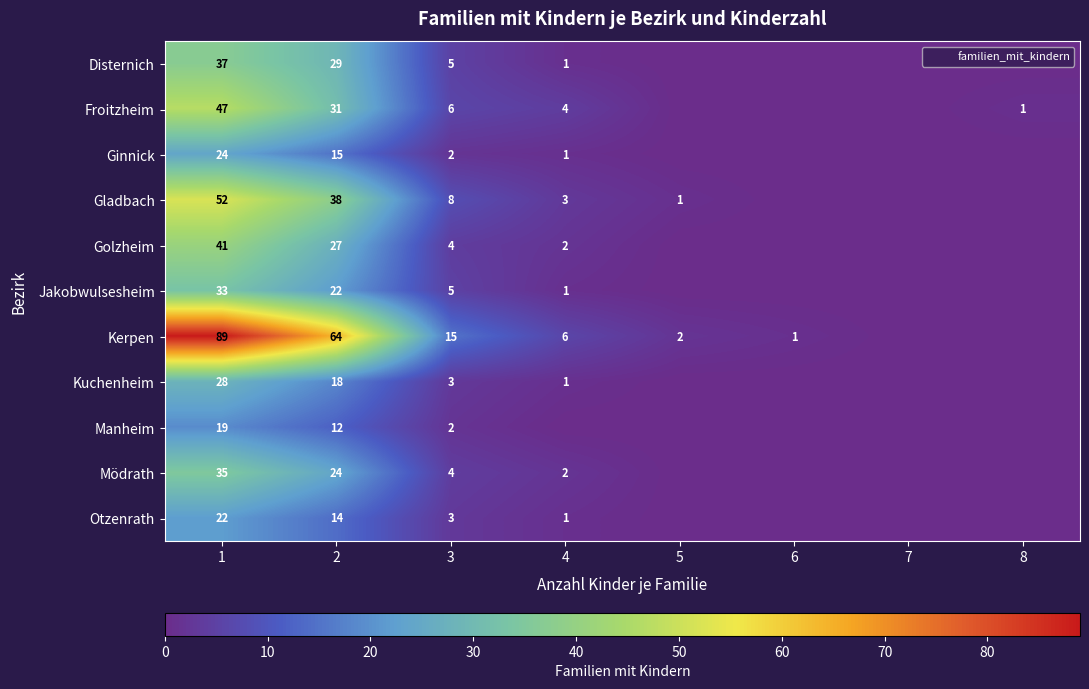

At which category does the chart reach its minimum across all series?

5